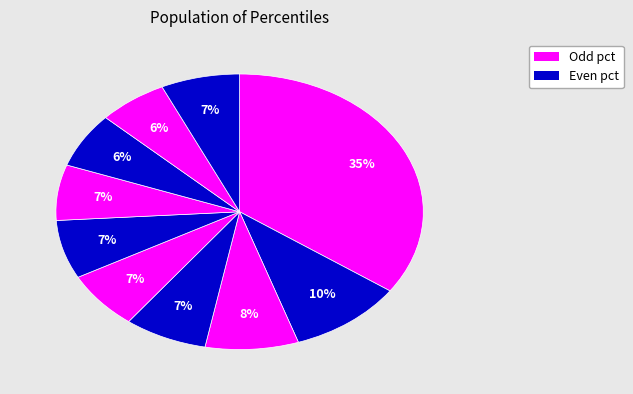

How many segments does this pie chart have?

10